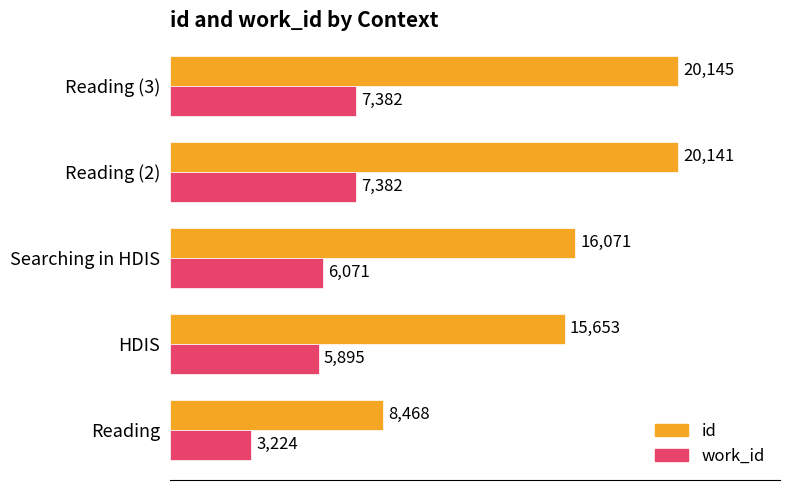

What is the highest value of the work_id series?

7382